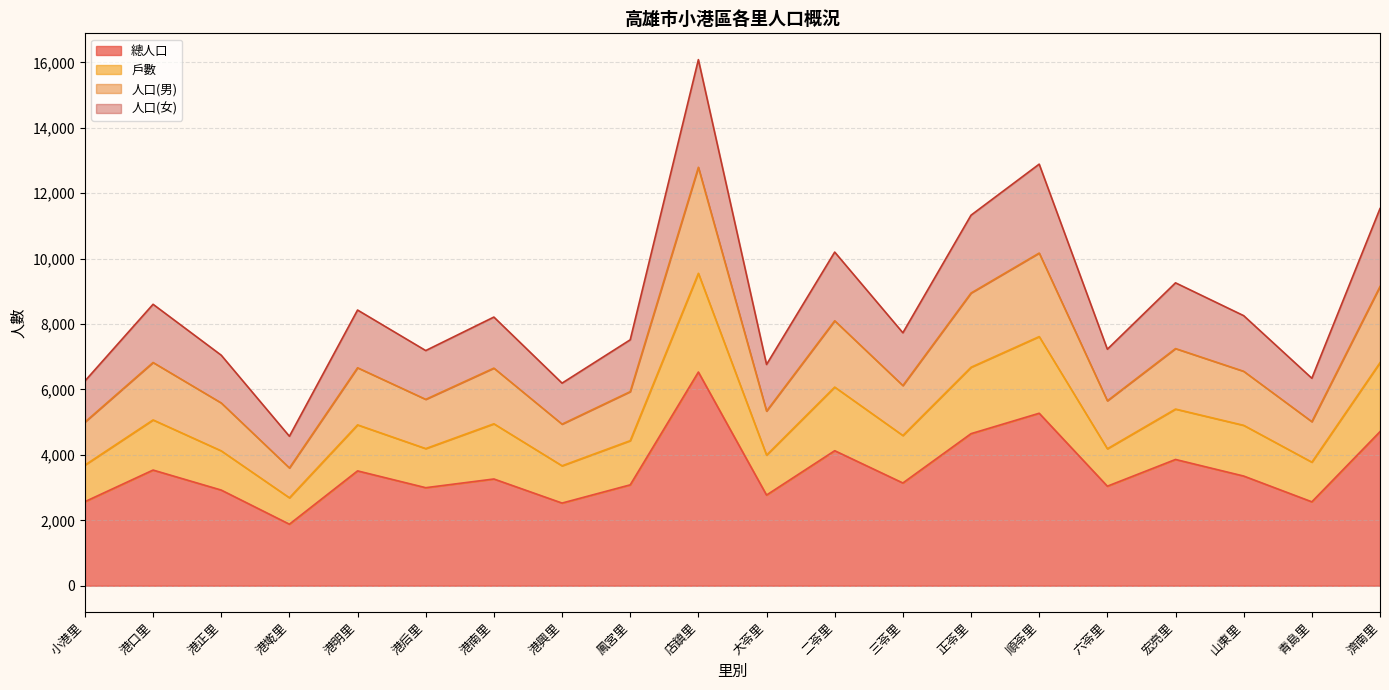

What is the label of the 7th point from the right?

正苓里